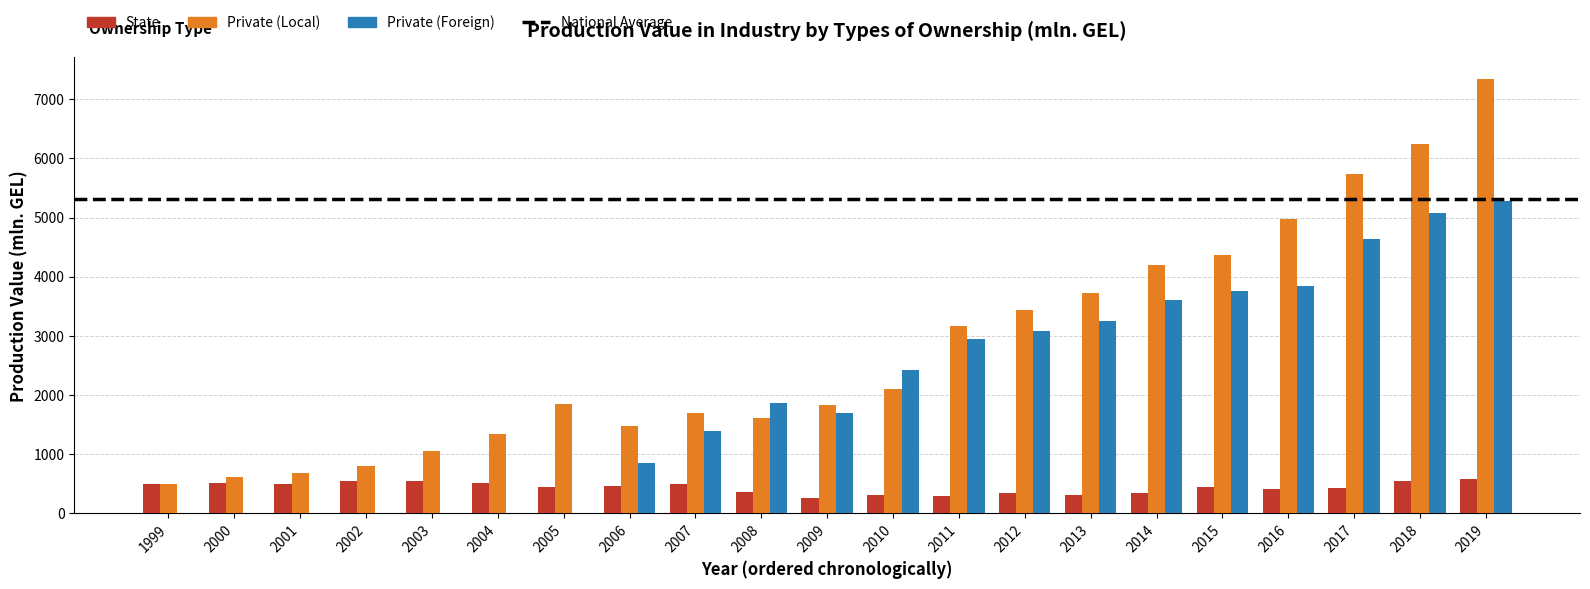

At which category does the chart reach its peak across all series?

2019